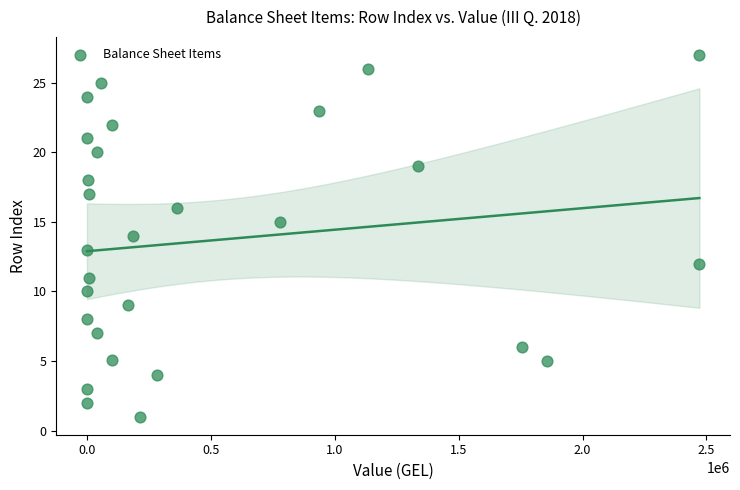

What is the range of X values (max minus min)?

2471613.0